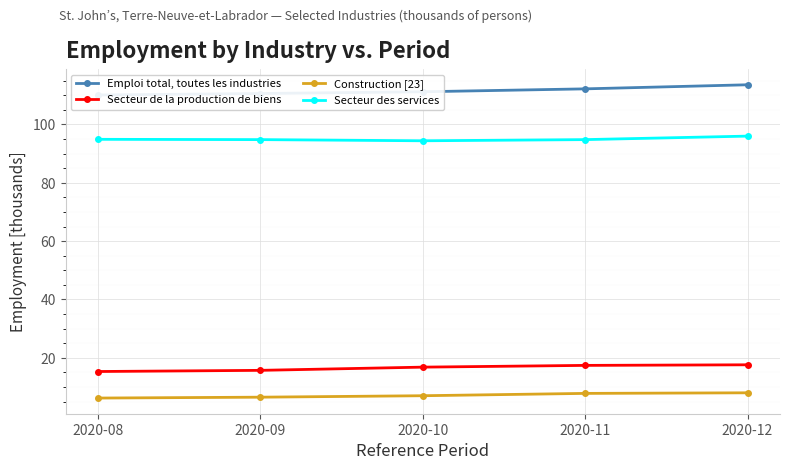

Is it true that Secteur de la production de biens equals 25.0 at 2020-08?

False